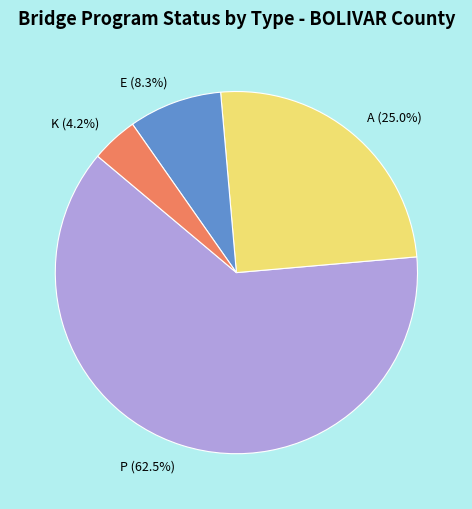

To the nearest percent, what portion does A represent?

25%